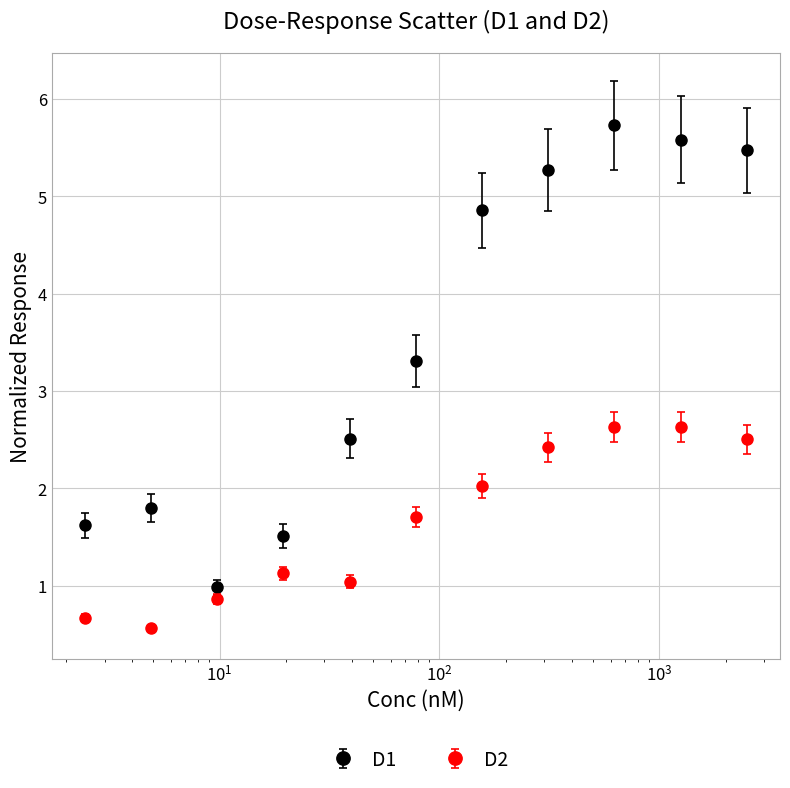

Which series has the largest total across all categories?

D1